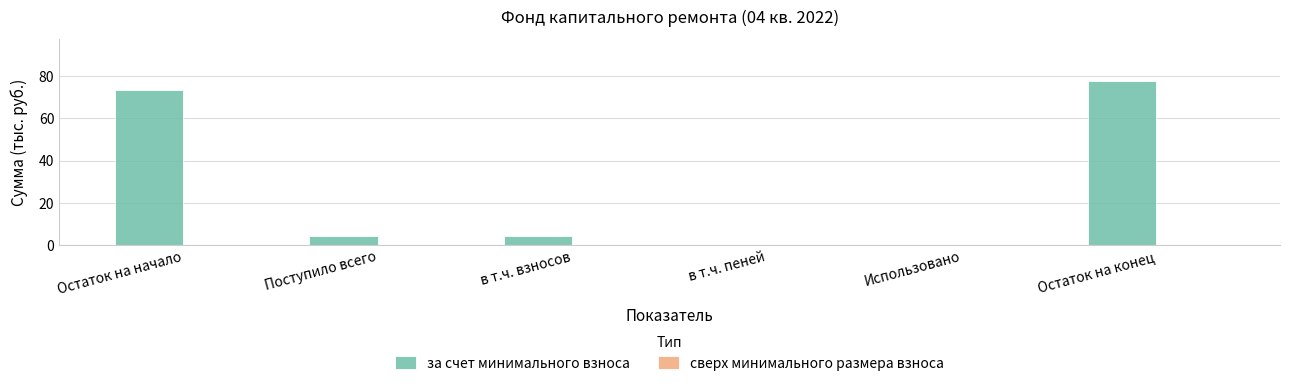

Reading left to right, what are all the values shown in this chart?

Остаток на начало=73.5	Поступило всего=4.4	в т.ч. взносов=4.4	в т.ч. пеней=0.0	Использовано=0.0	Остаток на конец=77.9